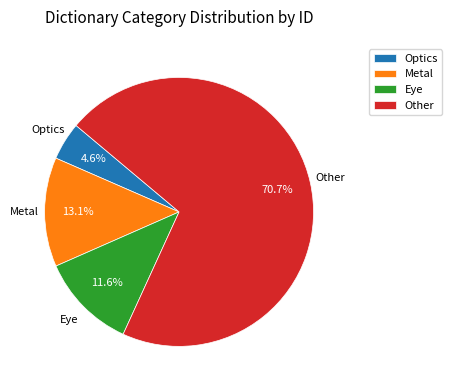

To the nearest percent, what is the average slice percentage?

25%